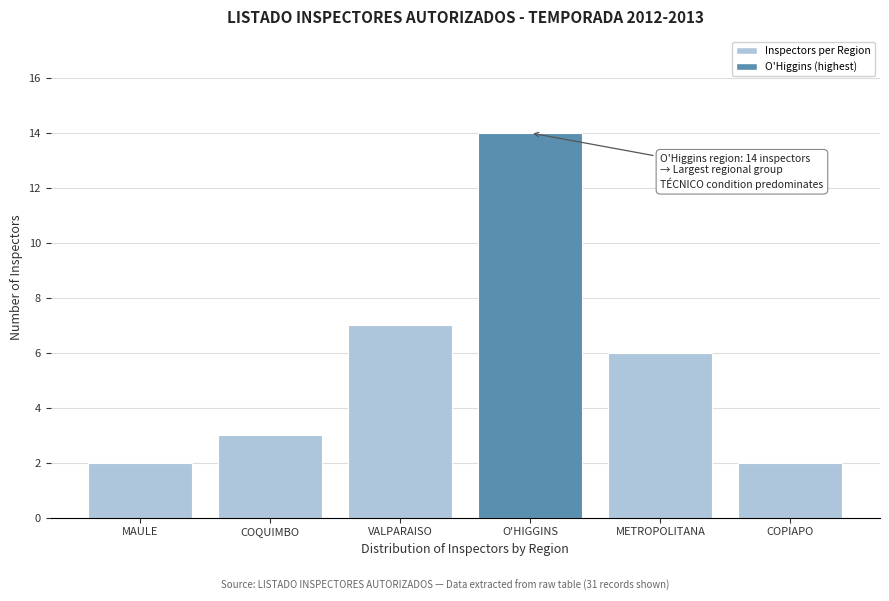

Reading left to right, what are all the values shown in this chart?

2	3	7	14	6	2